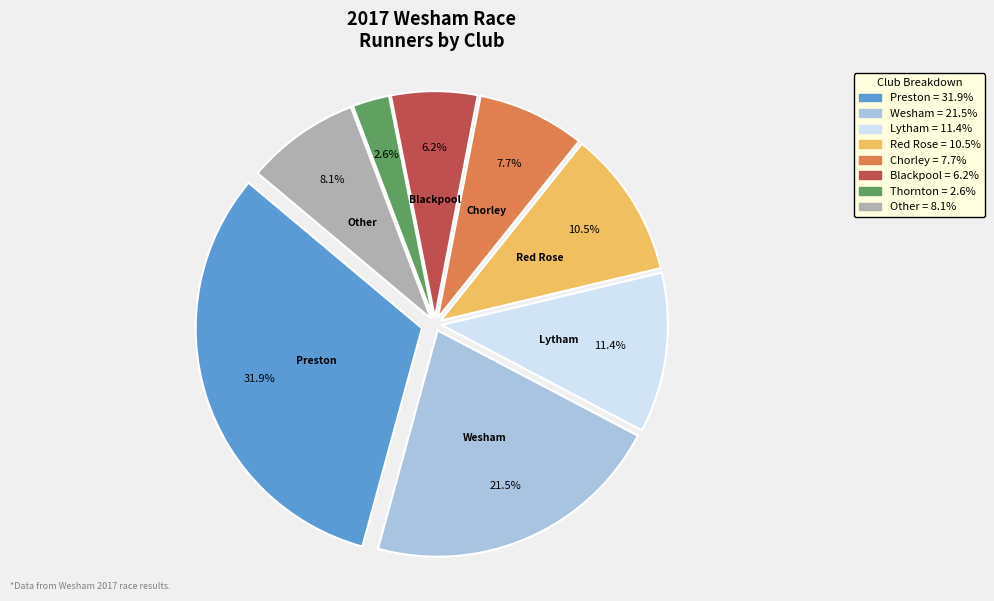

How many segments does this pie chart have?

8